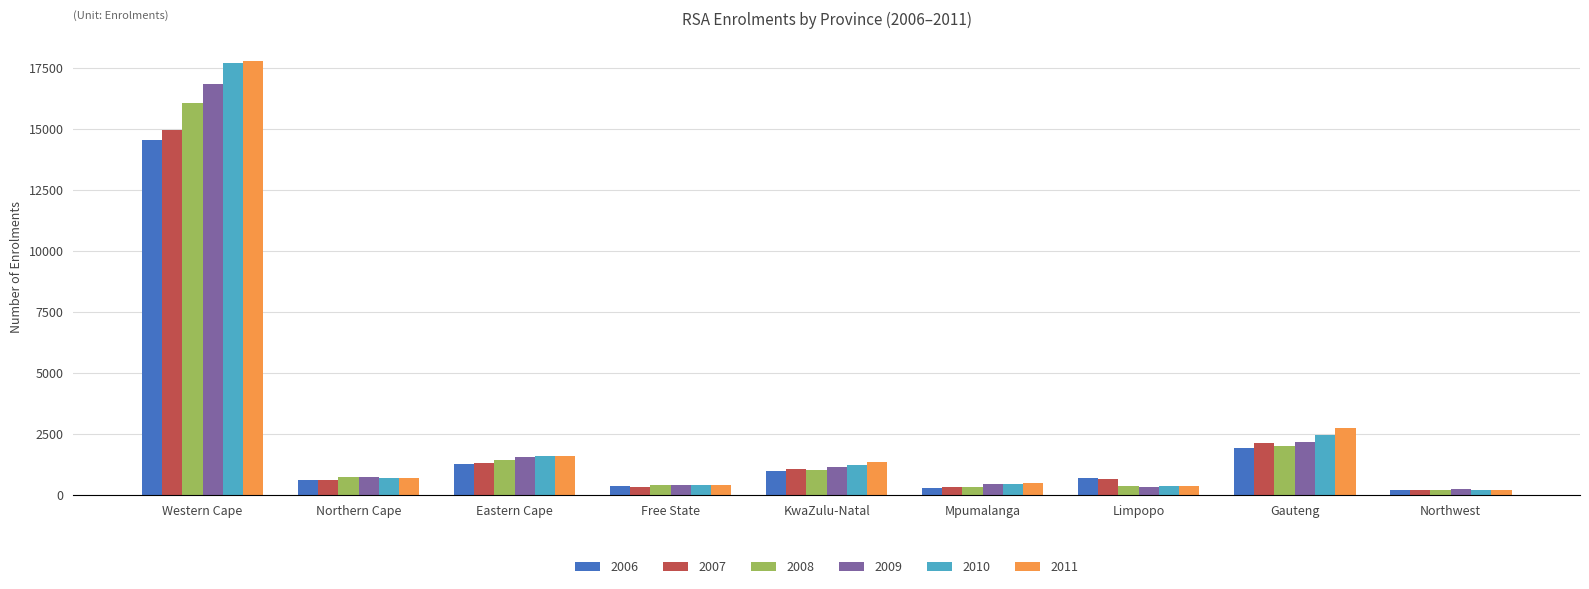

Which category has the highest value in the 2010 series?

Western Cape